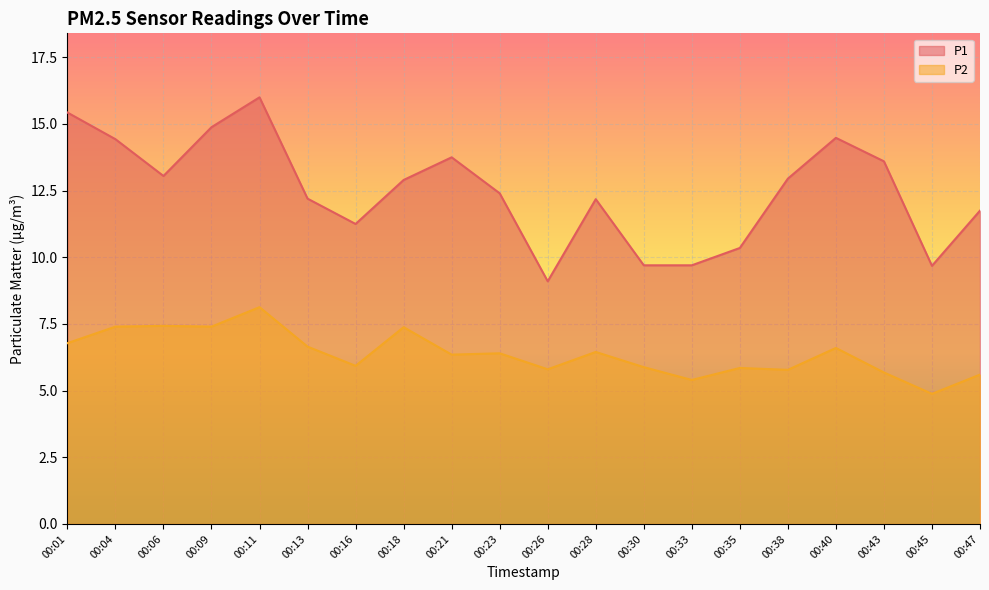

True or false: P1 and P2 intersect in this chart.

False